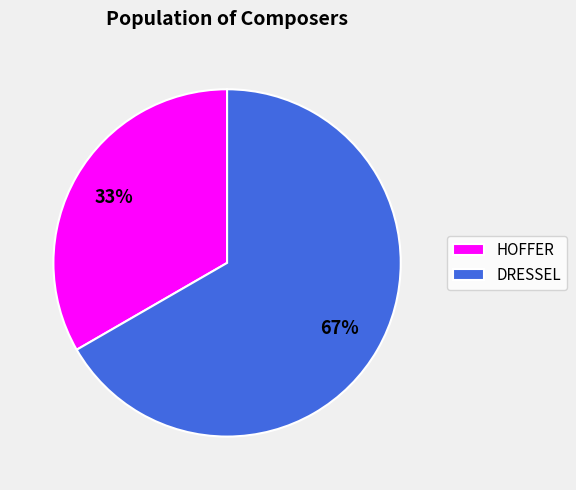

To the nearest percent, what percentage of the pie is HOFFER?

33%